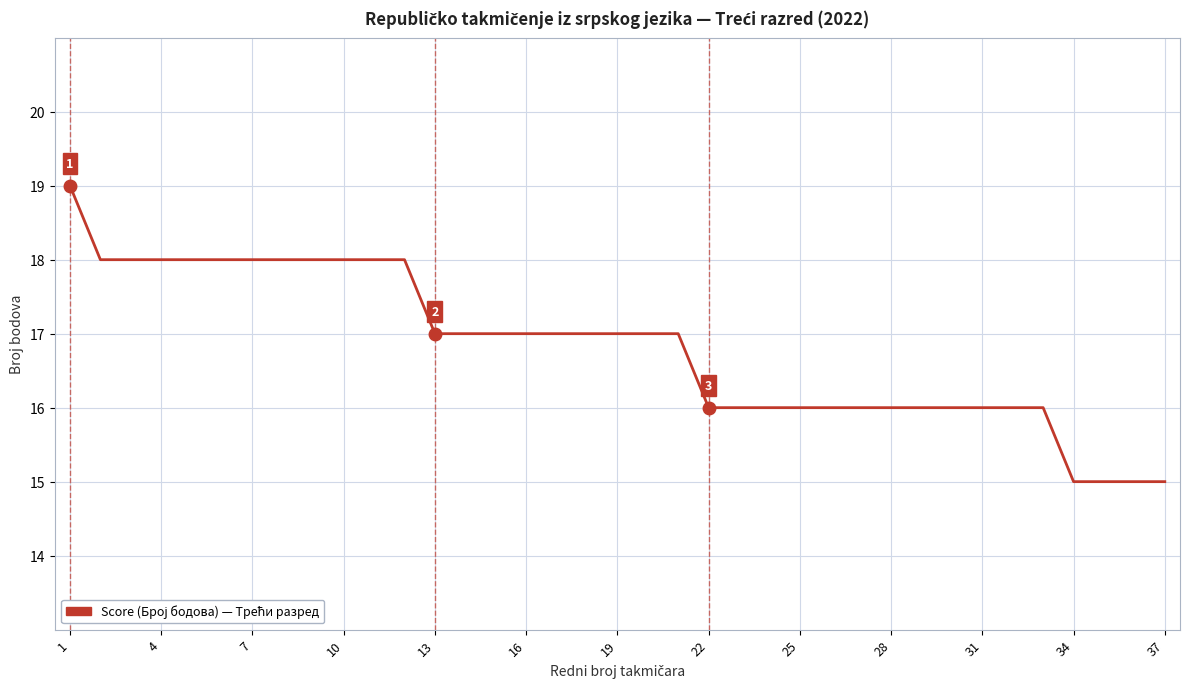

What is the difference between the maximum and minimum values?

4